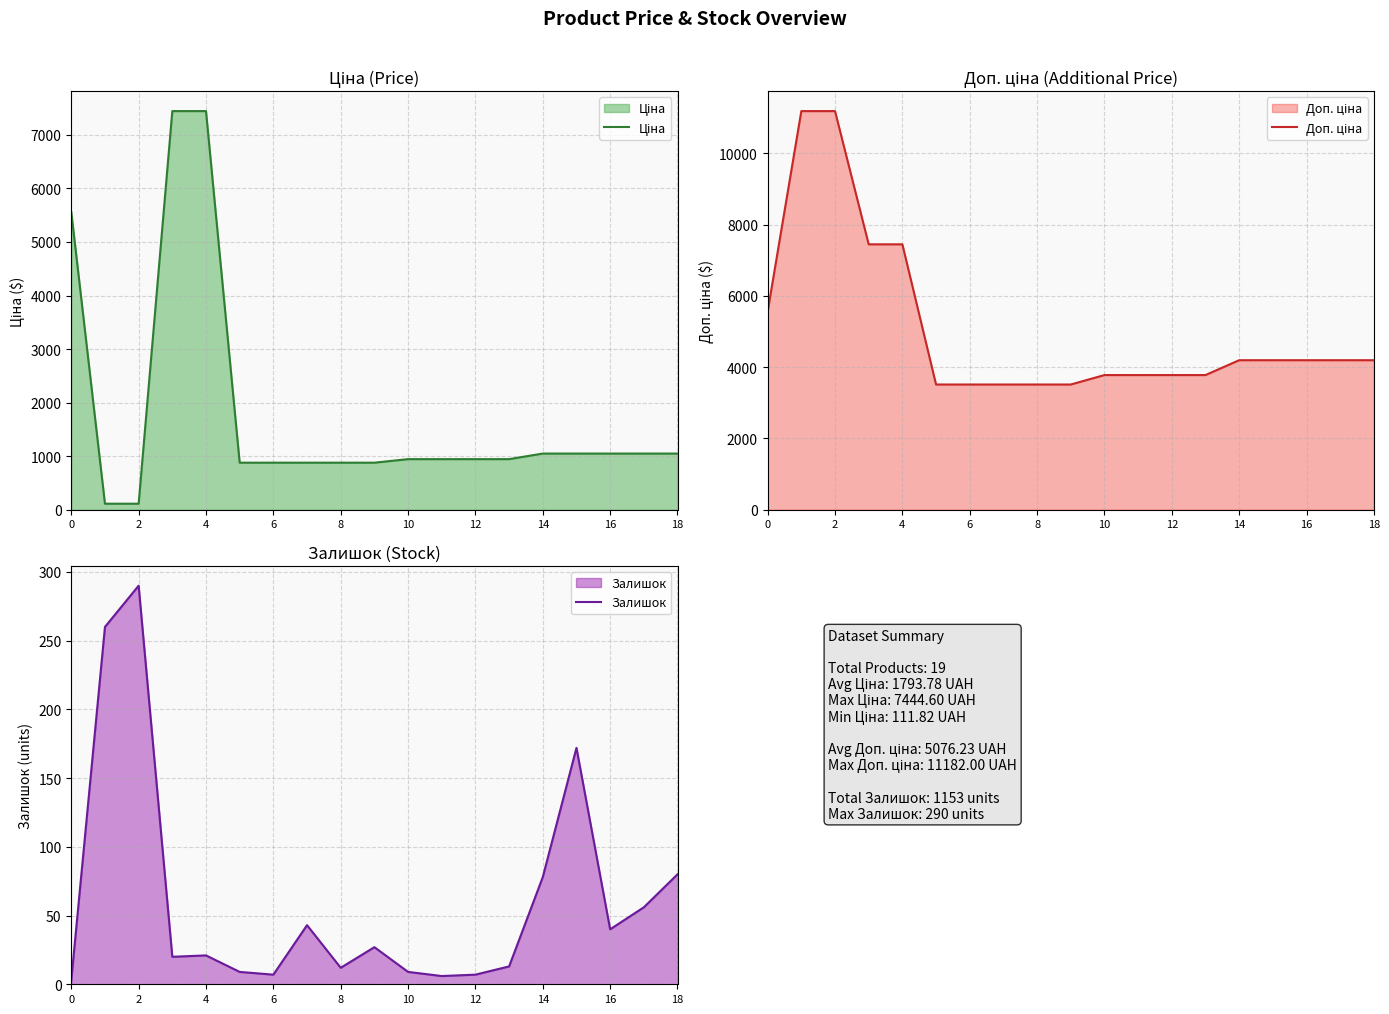

Which series has the widest spread of values?

Доп. ціна